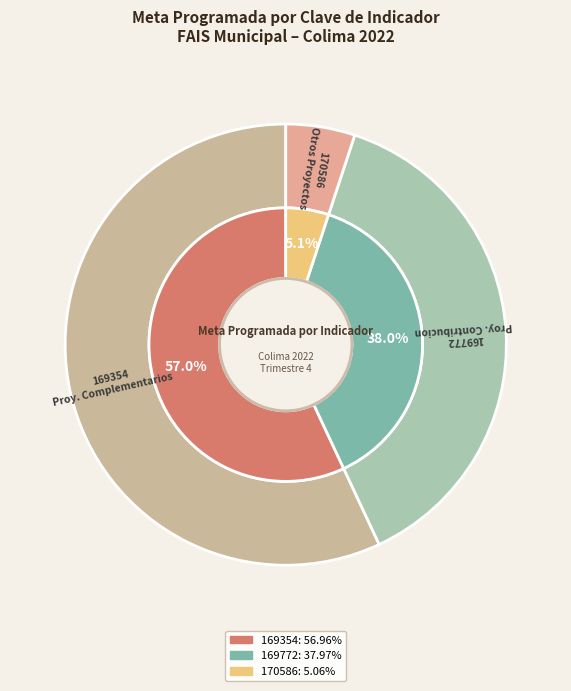

To the nearest percent, what is the difference between the 169772 and 169354 slice percentages?

19%